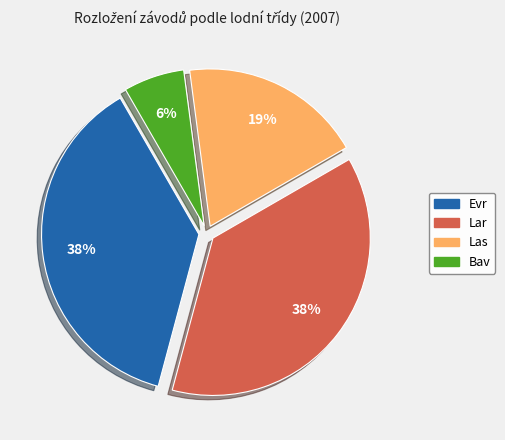

Which slice is the smallest?

Bav